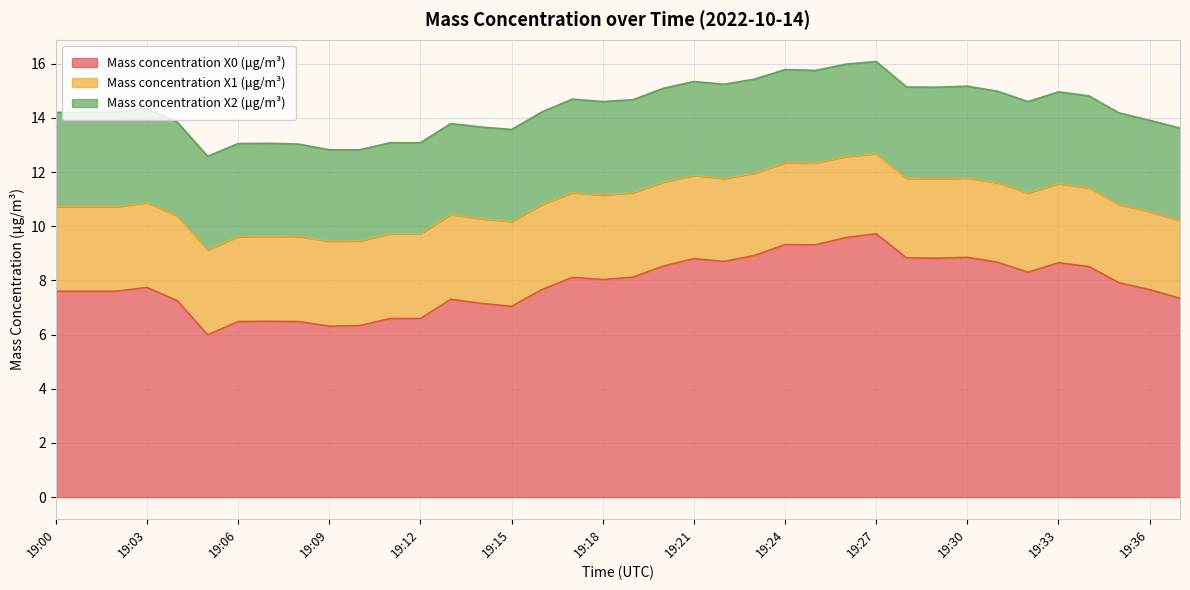

True or false: Mass concentration X0 (μg/m³) has a value of 8.7 at 19:31.

True